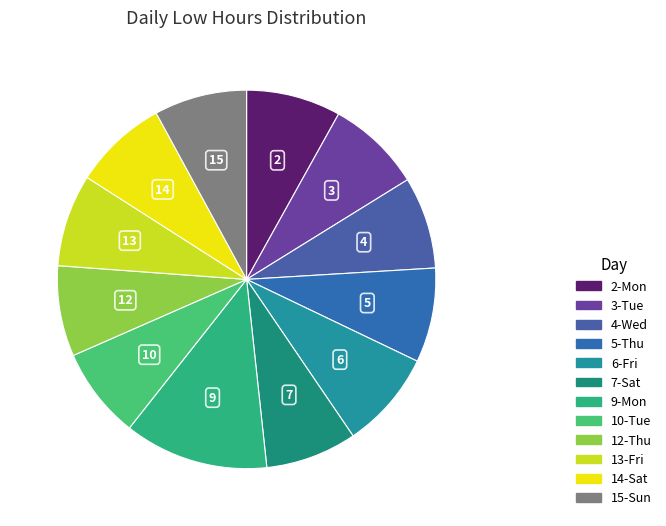

Count the number of slices in the pie.

12